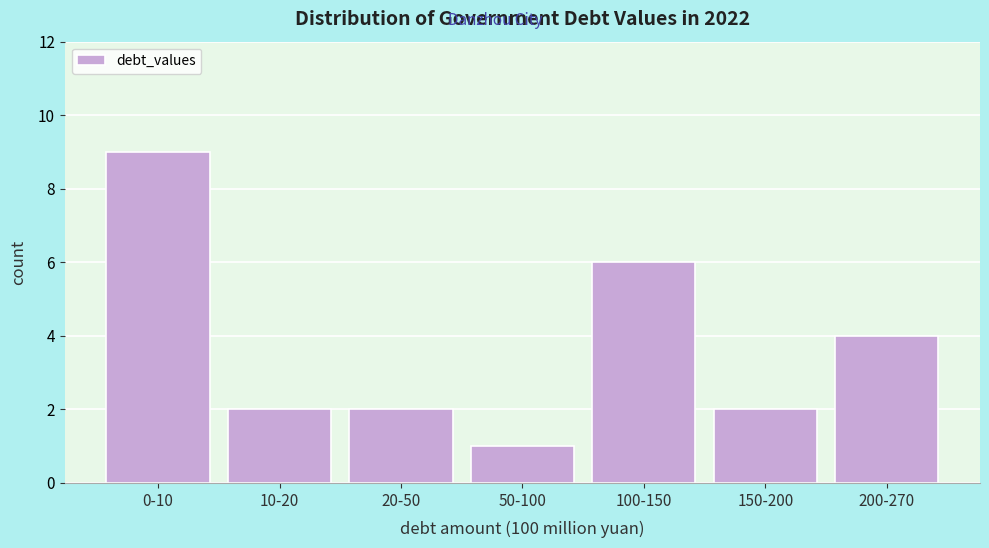

Reading right to left, extract all data points from this chart.

200-270=4	150-200=2	100-150=6	50-100=1	20-50=2	10-20=2	0-10=9